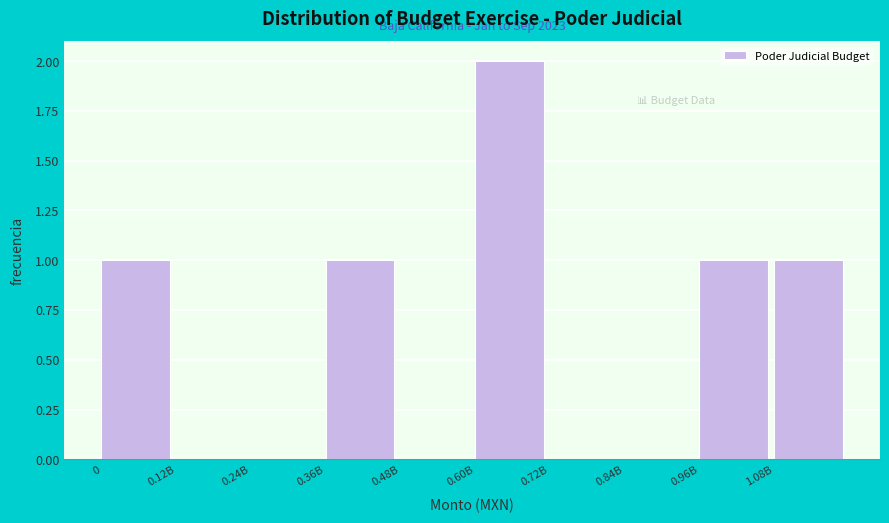

Reading left to right, transcribe all the data shown in this chart.

0=1	0.12B=0	0.24B=0	0.36B=1	0.48B=0	0.60B=2	0.72B=0	0.84B=0	0.96B=1	1.08B=1